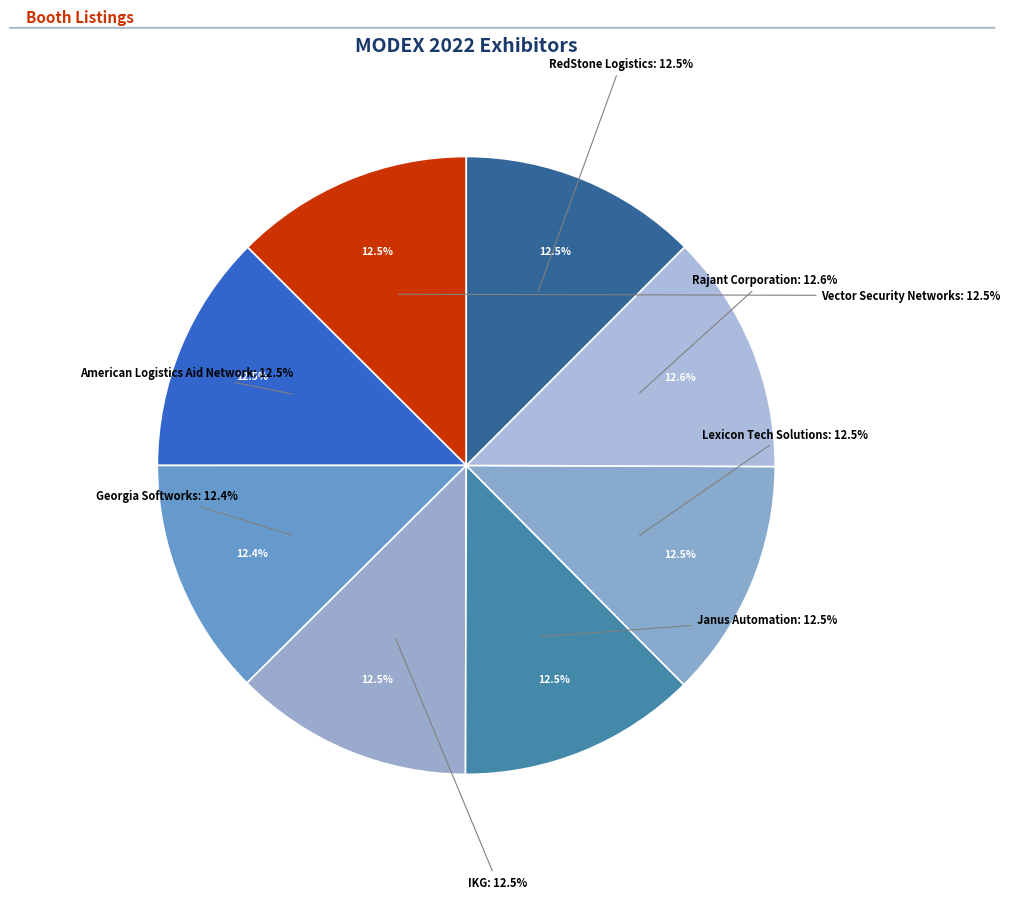

Does RedStone Logistics account for over 50% of the chart?

No